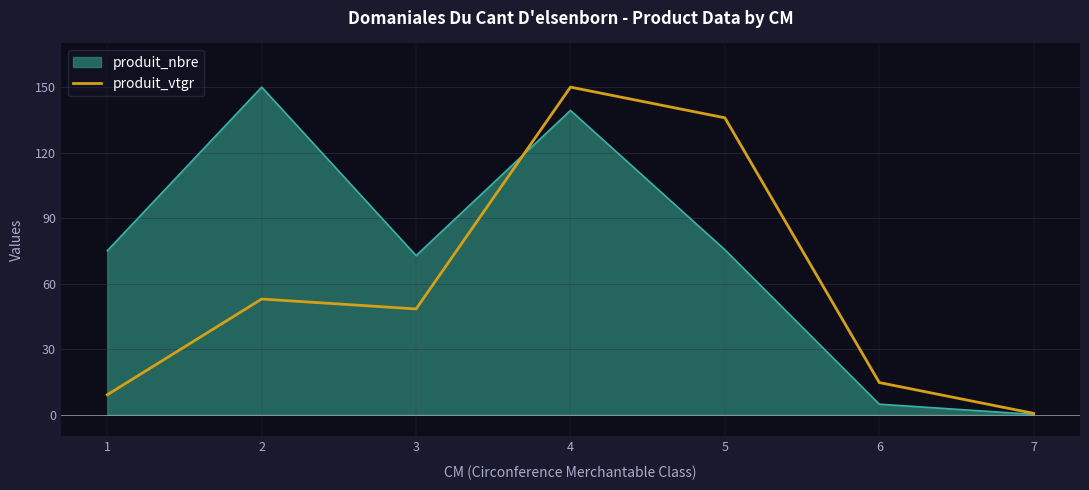

What is the minimum value shown in the chart?

0.6